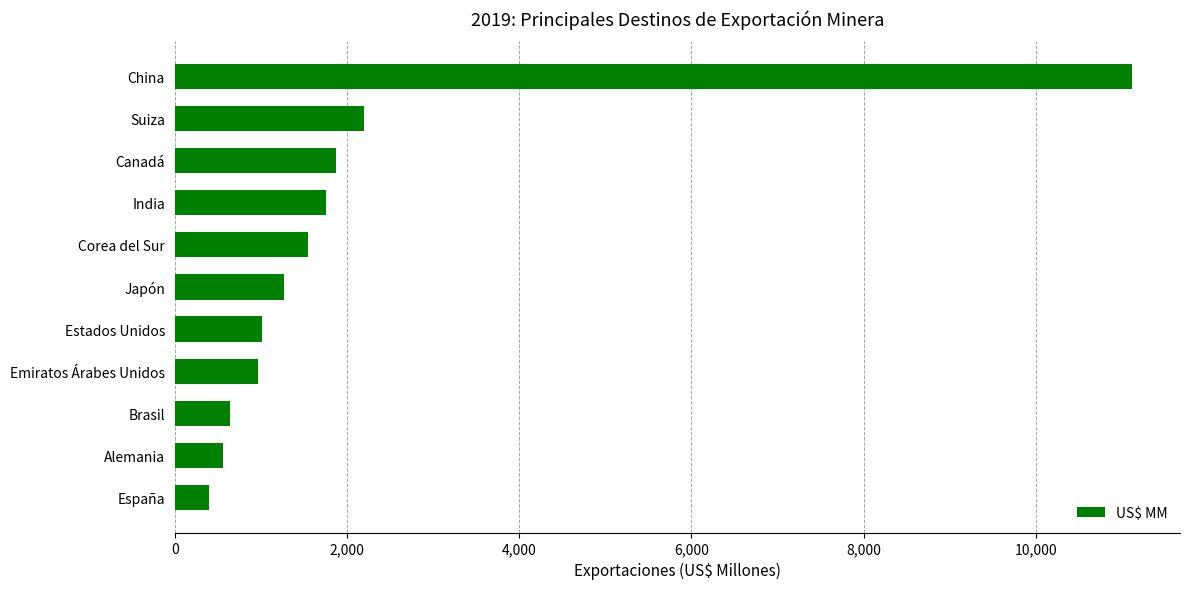

Are the bars horizontal?

Yes